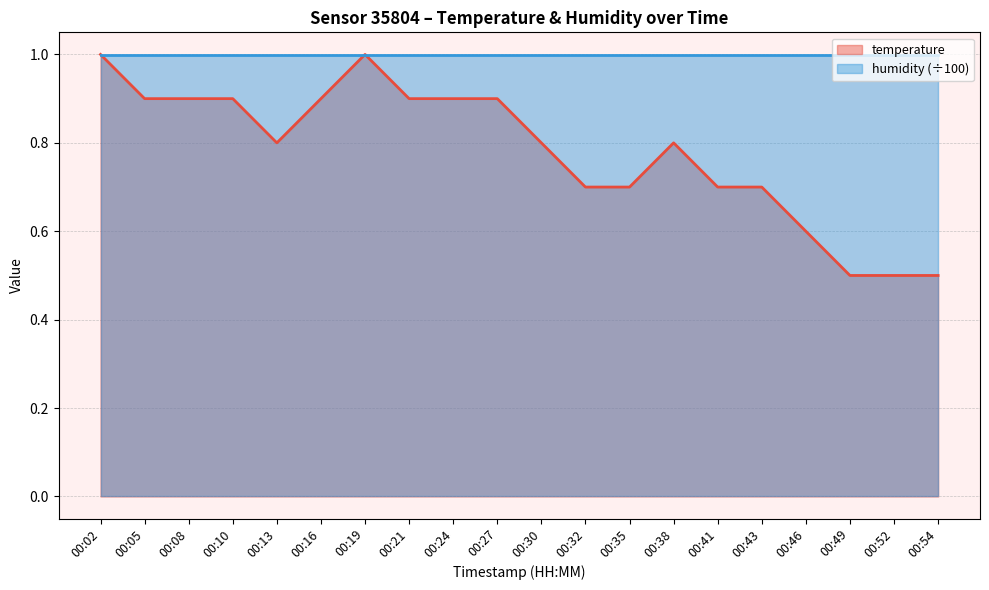

At which label is the value closest to 0?

00:49